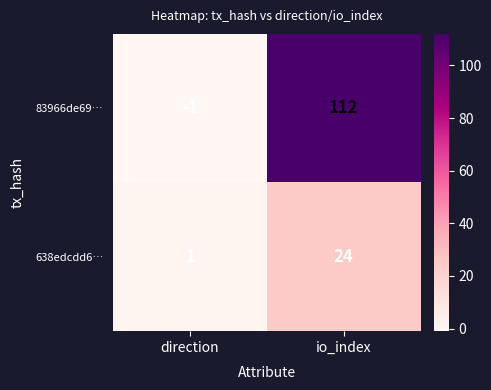

How many values in 83966de69… are above zero?

1